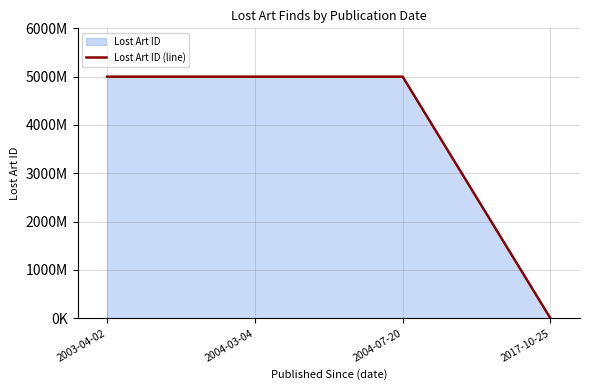

Which label corresponds to the largest value in the chart?

2004-07-20